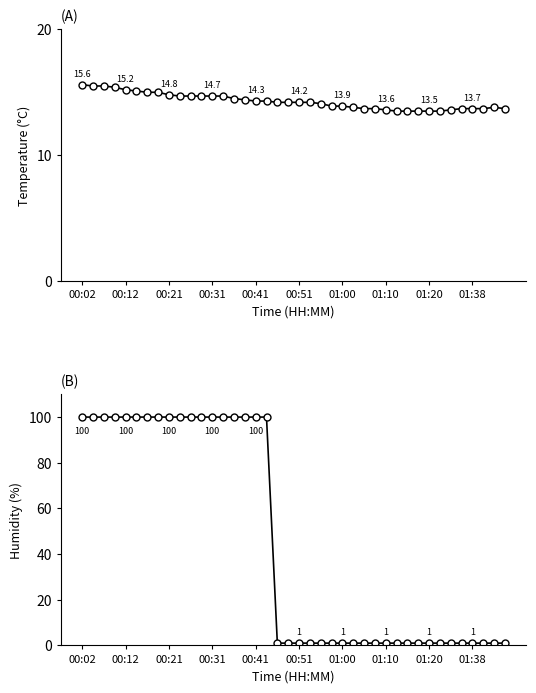

What is the average value of the humidity series?

45.5